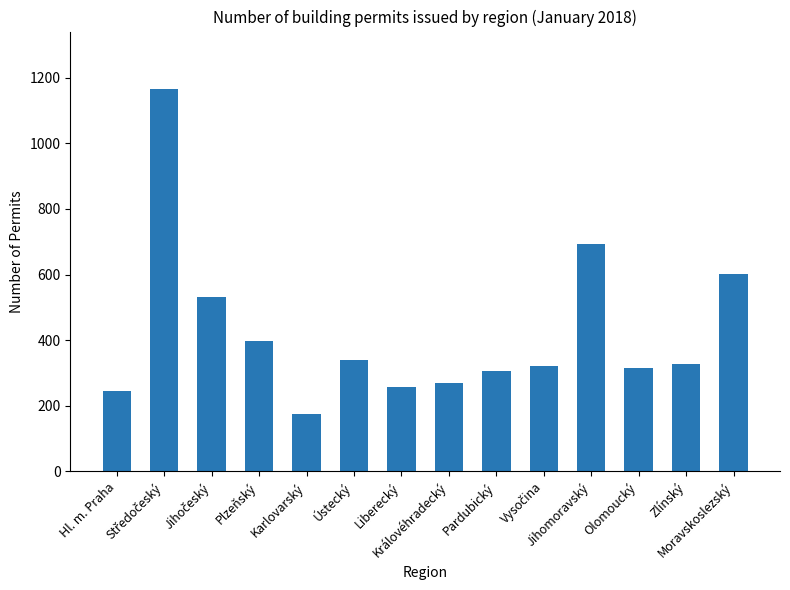

What is the greatest value displayed?

1166